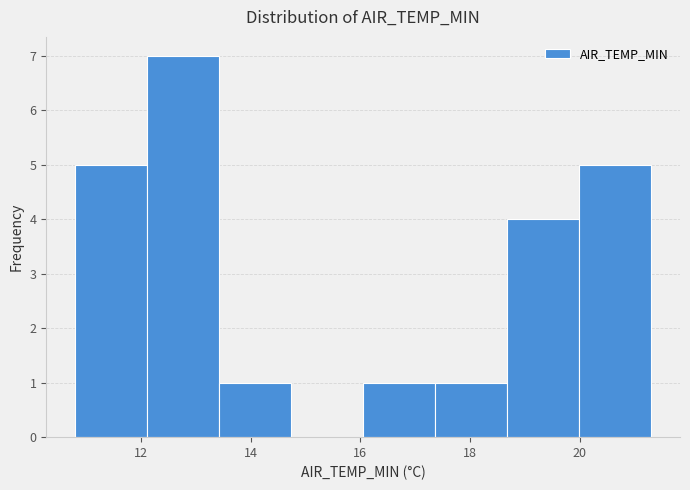

What is the height of the bar covering 12.2 to 13.4 on the x-axis? Neither the bar edges nor the heights are printed on the chart, so give them approximately, as read against the axes.

7